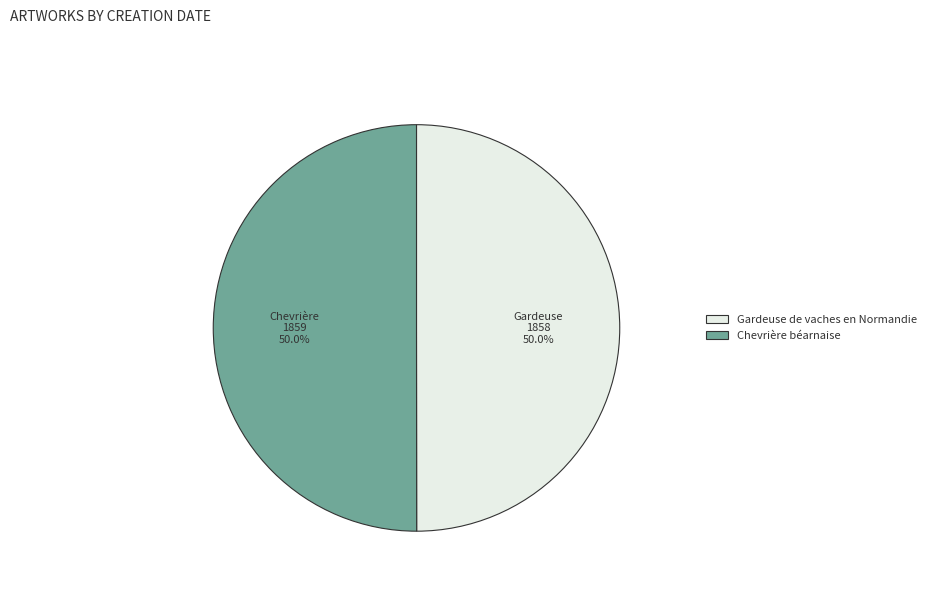

The Chevrière béarnaise slice represents 43% of the pie. True or false?

False